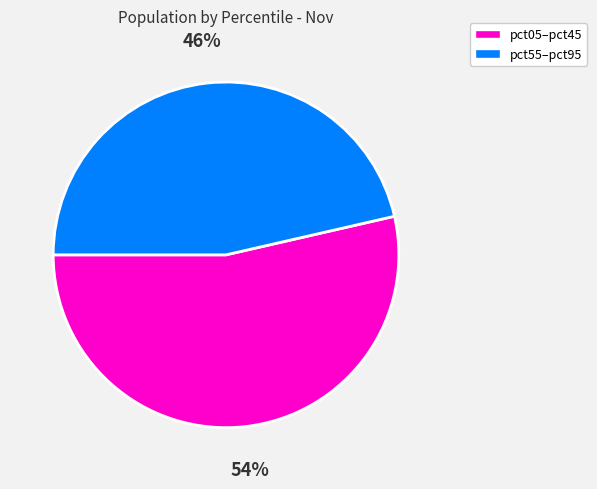

Is there any slice that represents more than half of the pie?

Yes